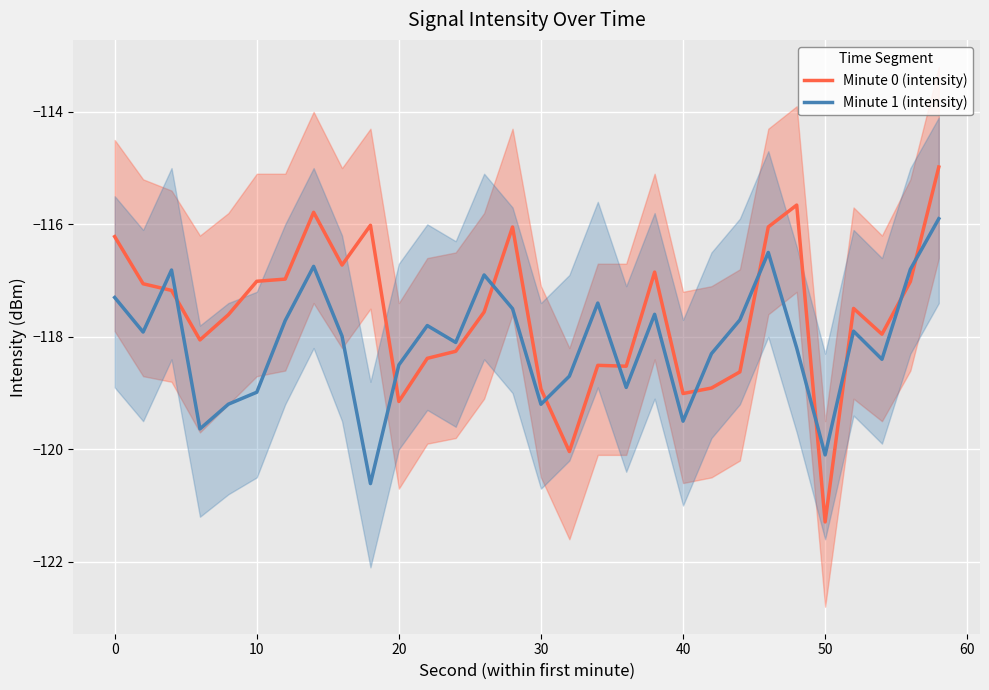

True or false: Minute 1 (intensity) and Minute 0 (intensity) intersect in this chart.

True